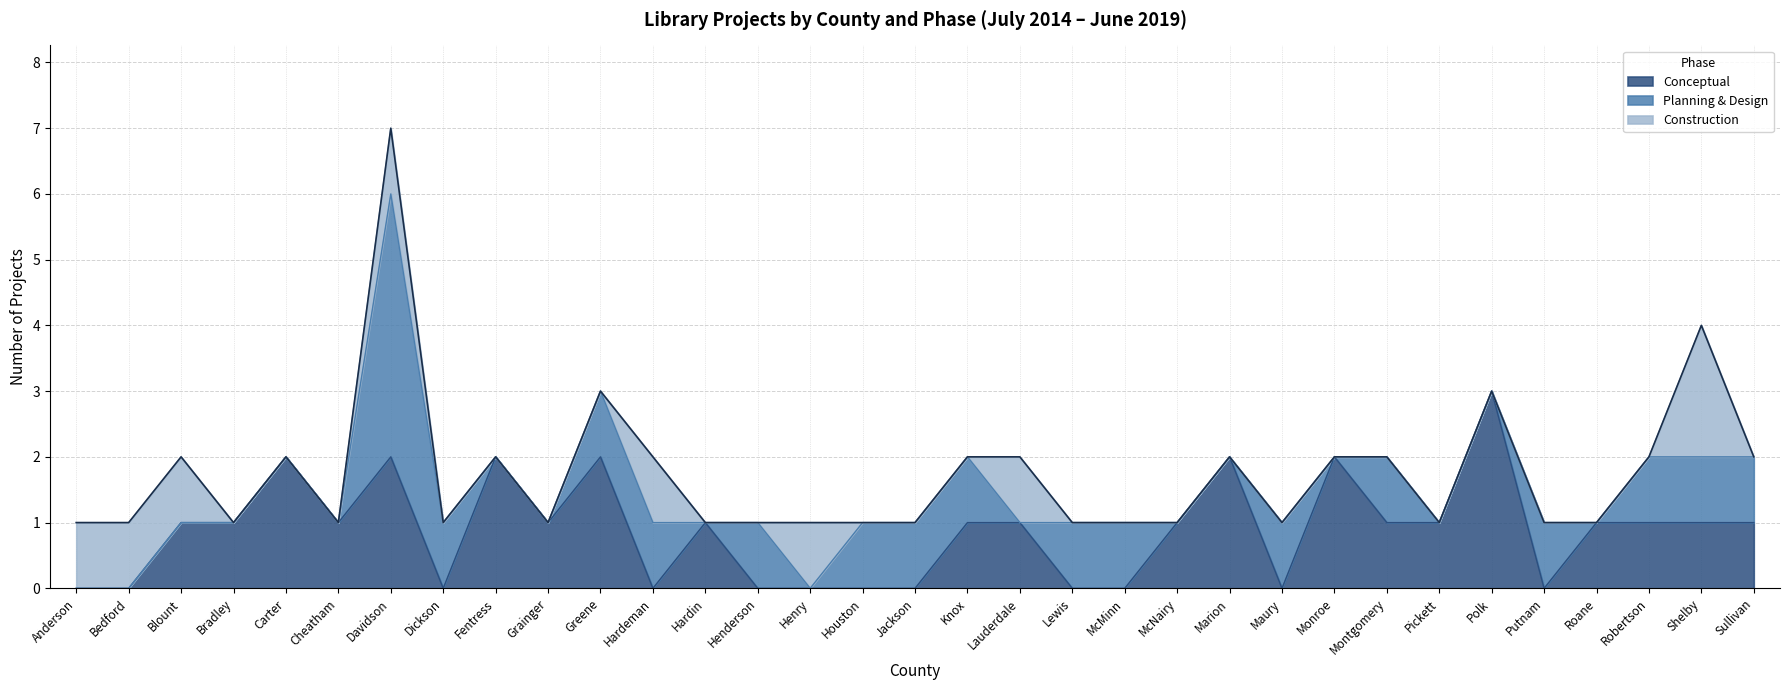

True or false: Conceptual and Planning & Design intersect in this chart.

True